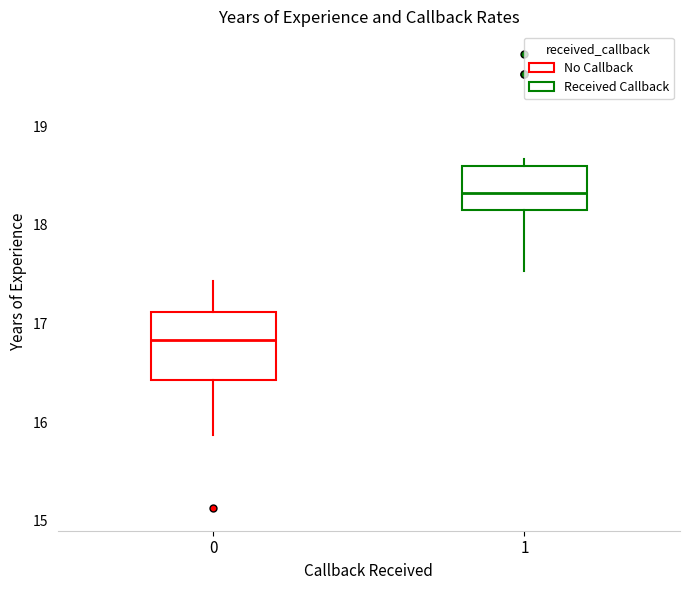

Where does the lower whisker of the box at x = 0 end on the y-axis? The values are not printed on the chart, so give them approximately, as read against the axis.

15.9